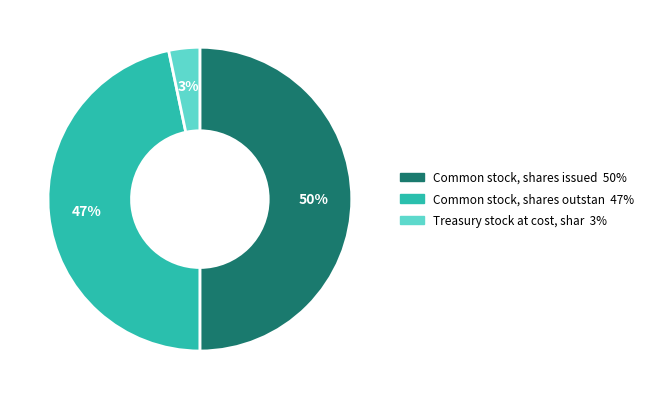

To the nearest percent, what is the average slice percentage?

33%